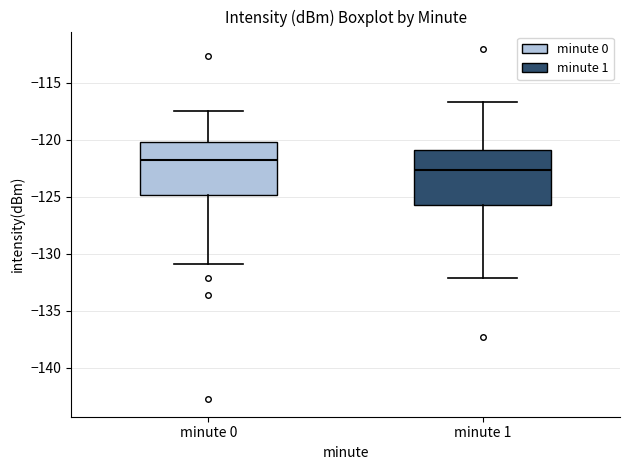

Reading left to right, transcribe this box plot: for each box, give where its median line is, the range the box spans, and where its two whiskers end, as read against the y-axis. The values are not printed on the chart, so give them approximately, as read against the axis.

minute 0: median -122.0, box -125.0 to -120.0, whiskers -131.0 to -117.5
minute 1: median -122.5, box -125.5 to -121.0, whiskers -132.0 to -116.5